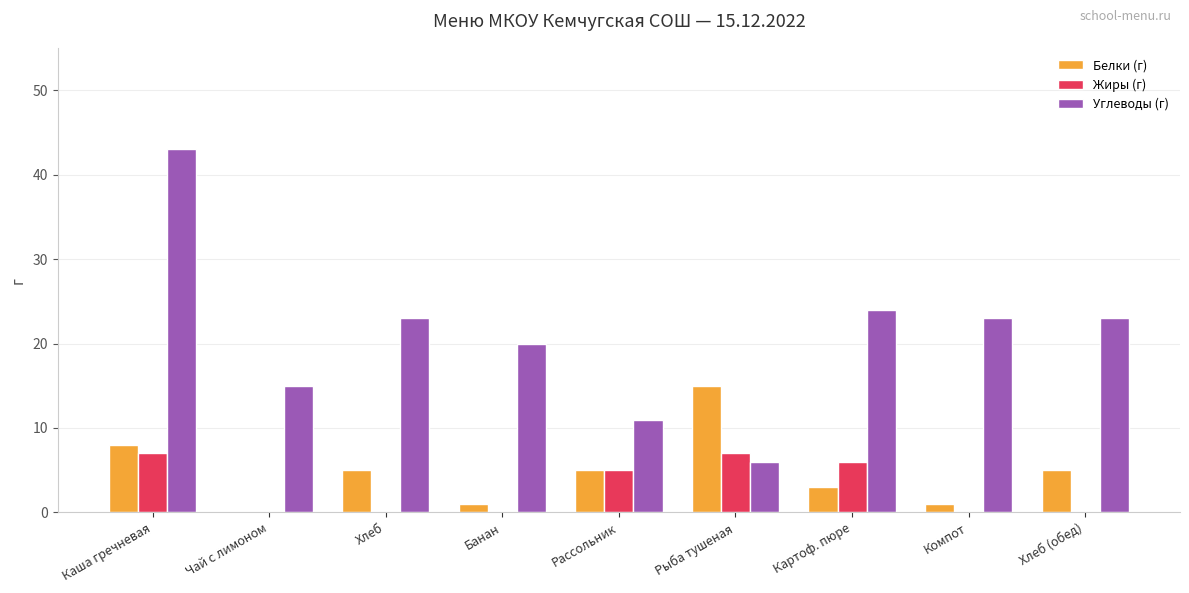

Reading left to right, what are all the values shown in this chart?

Белки (г): Каша гречневая=8	Чай с лимоном=0	Хлеб=5	Банан=1	Рассольник=5	Рыба тушеная=15	Картоф. пюре=3	Компот=1	Хлеб (обед)=5
Жиры (г): Каша гречневая=7	Чай с лимоном=0	Хлеб=0	Банан=0	Рассольник=5	Рыба тушеная=7	Картоф. пюре=6	Компот=0	Хлеб (обед)=0
Углеводы (г): Каша гречневая=43	Чай с лимоном=15	Хлеб=23	Банан=20	Рассольник=11	Рыба тушеная=6	Картоф. пюре=24	Компот=23	Хлеб (обед)=23